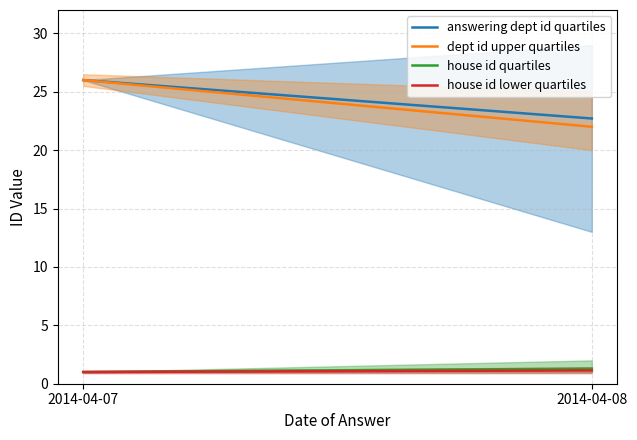

Which series has the largest total across all categories?

answering dept id quartiles